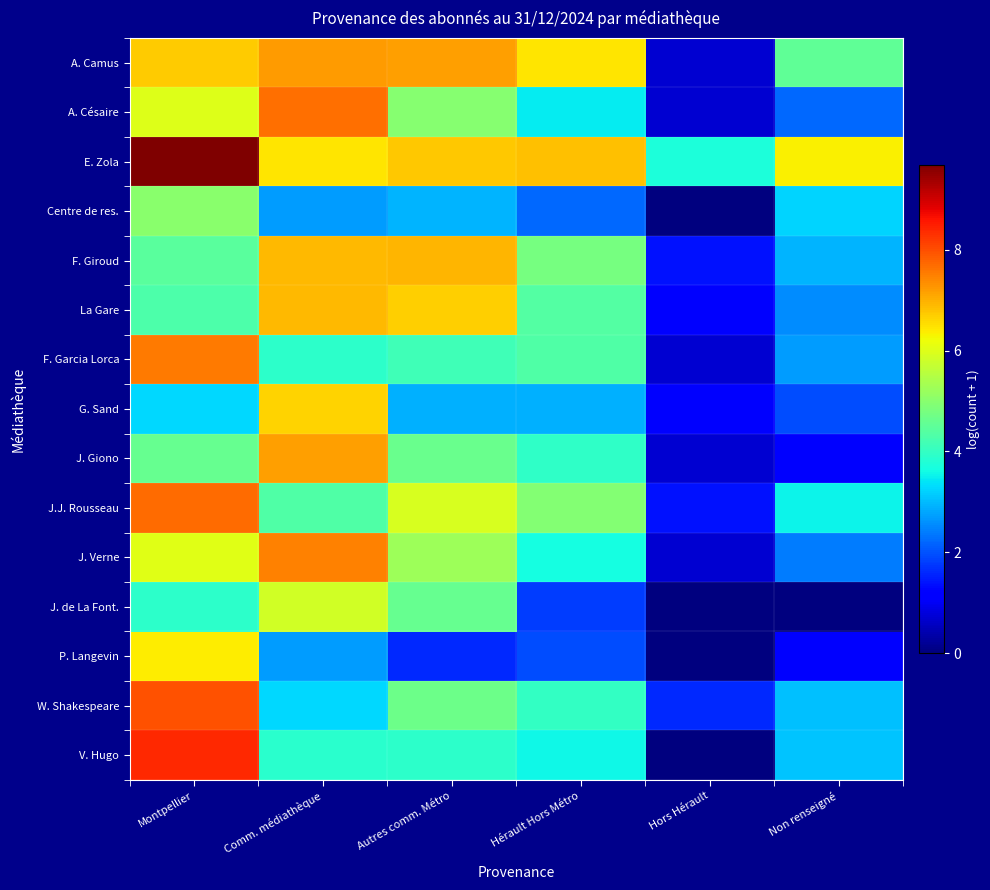

What is the total value across all series at Montpellier?

91.9